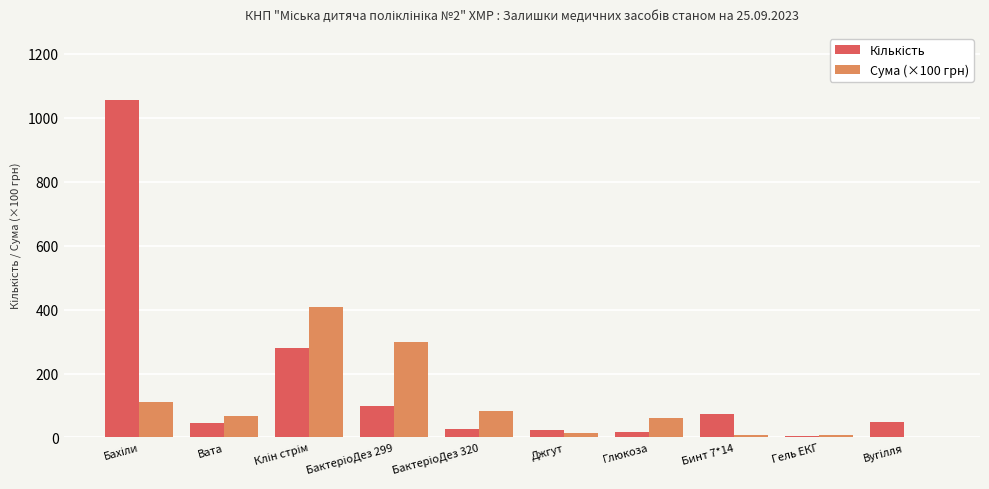

What is the sum of all Сума (×100 грн) values?

1058.5